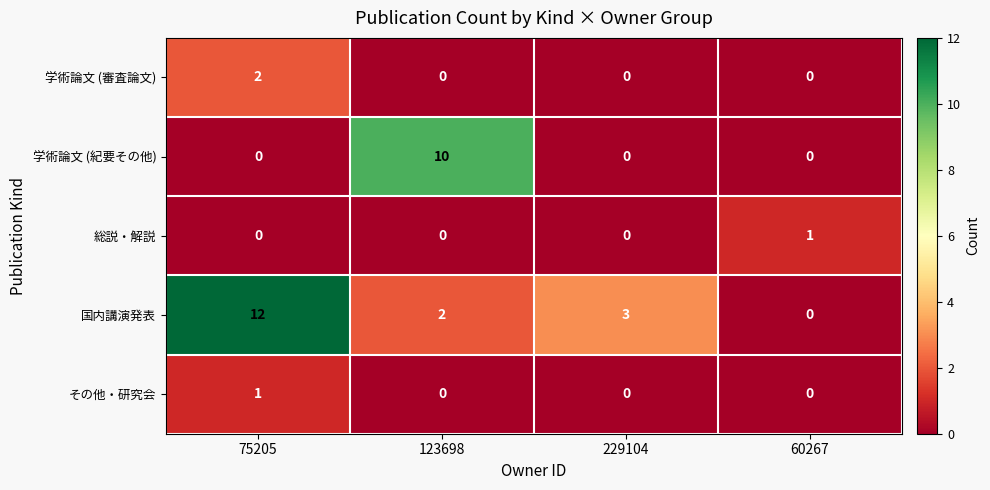

At which label does その他・研究会 reach its peak?

75205